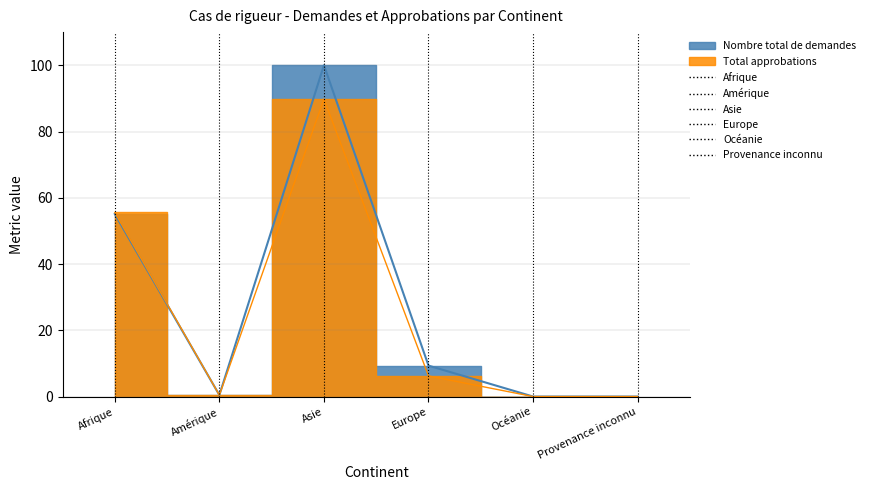

What is the sum of the Nombre total de demandes values at Afrique and Provenance inconnu?

55.1